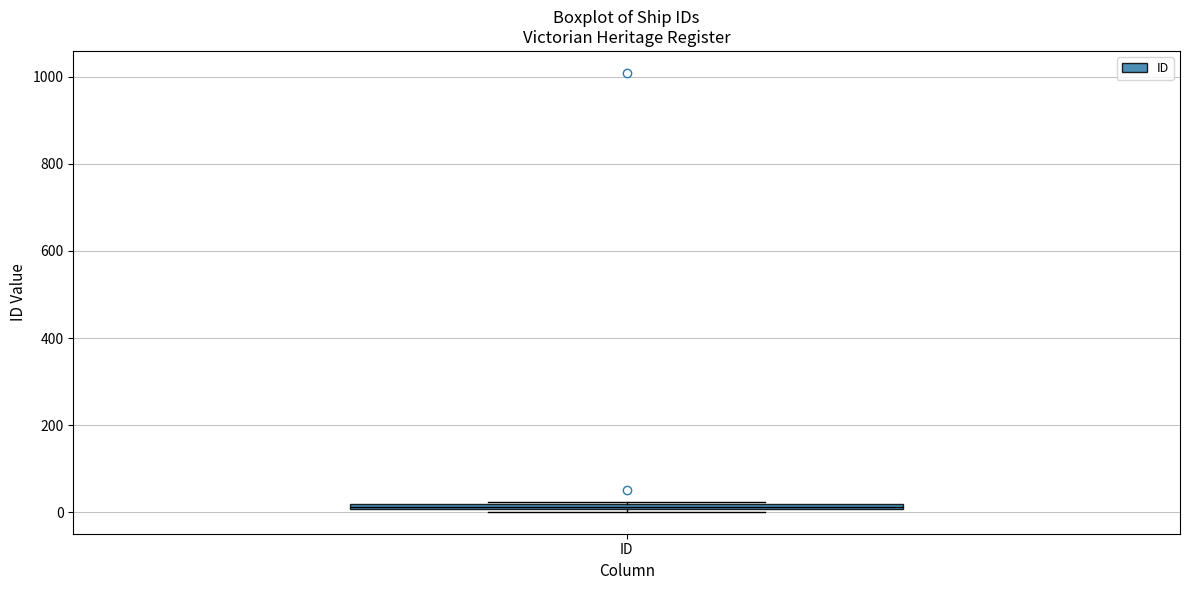

Where is the upper edge of the box for ID on the y-axis? The values are not printed on the chart, so give them approximately, as read against the axis.

20